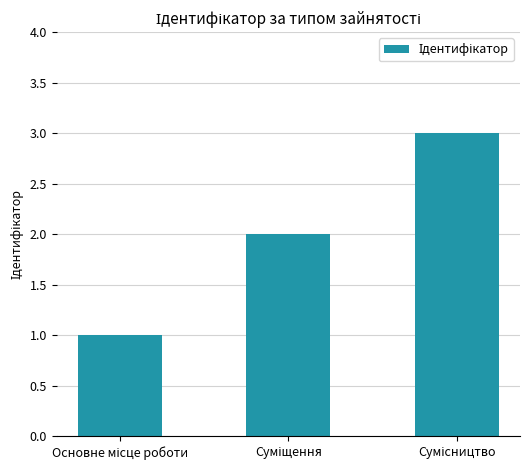

Reading left to right, transcribe all the data shown in this chart.

1	2	3